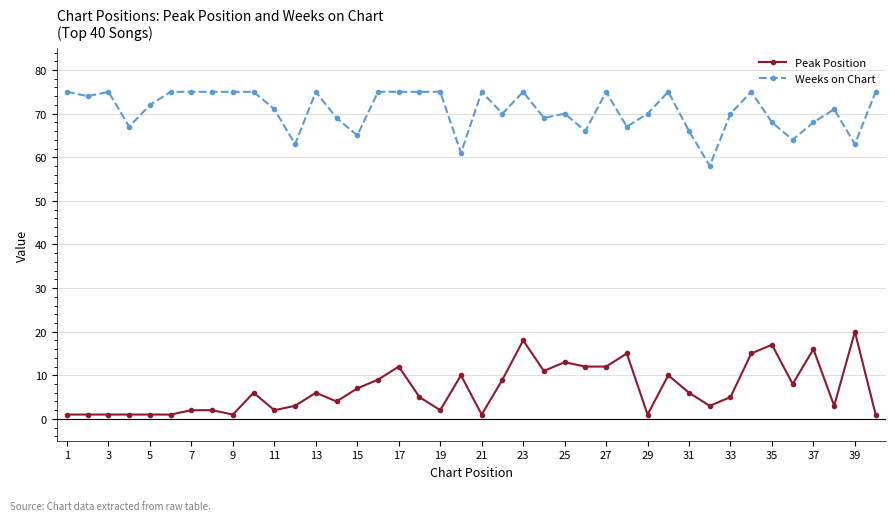

True or false: Weeks on Chart has more than 0 interior local peaks.

True